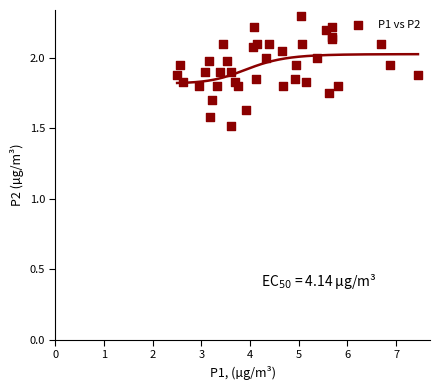

What Y value in the scatter plot is closest to 1?

1.5